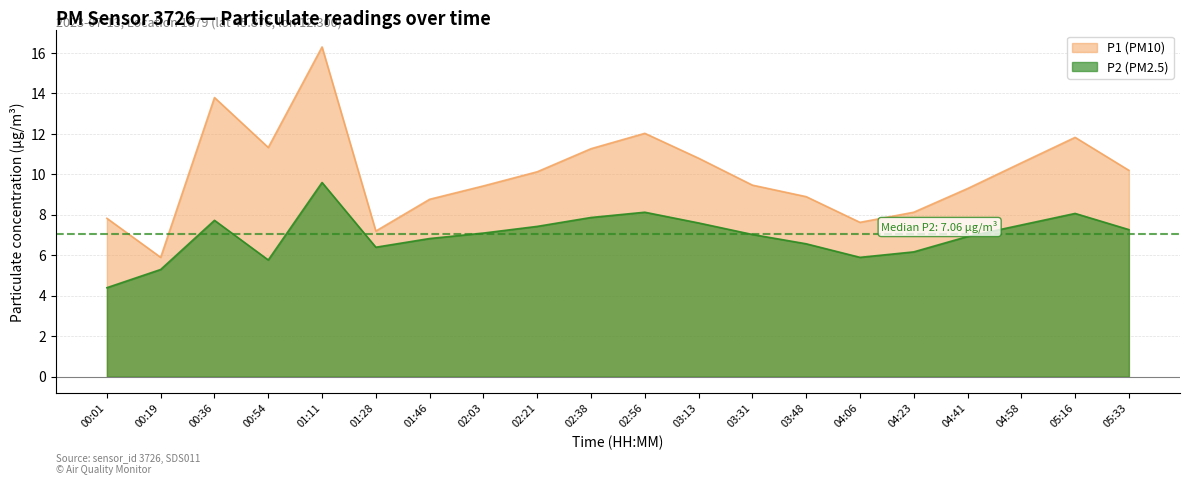

At which label is P2 closest to 7?

03:31